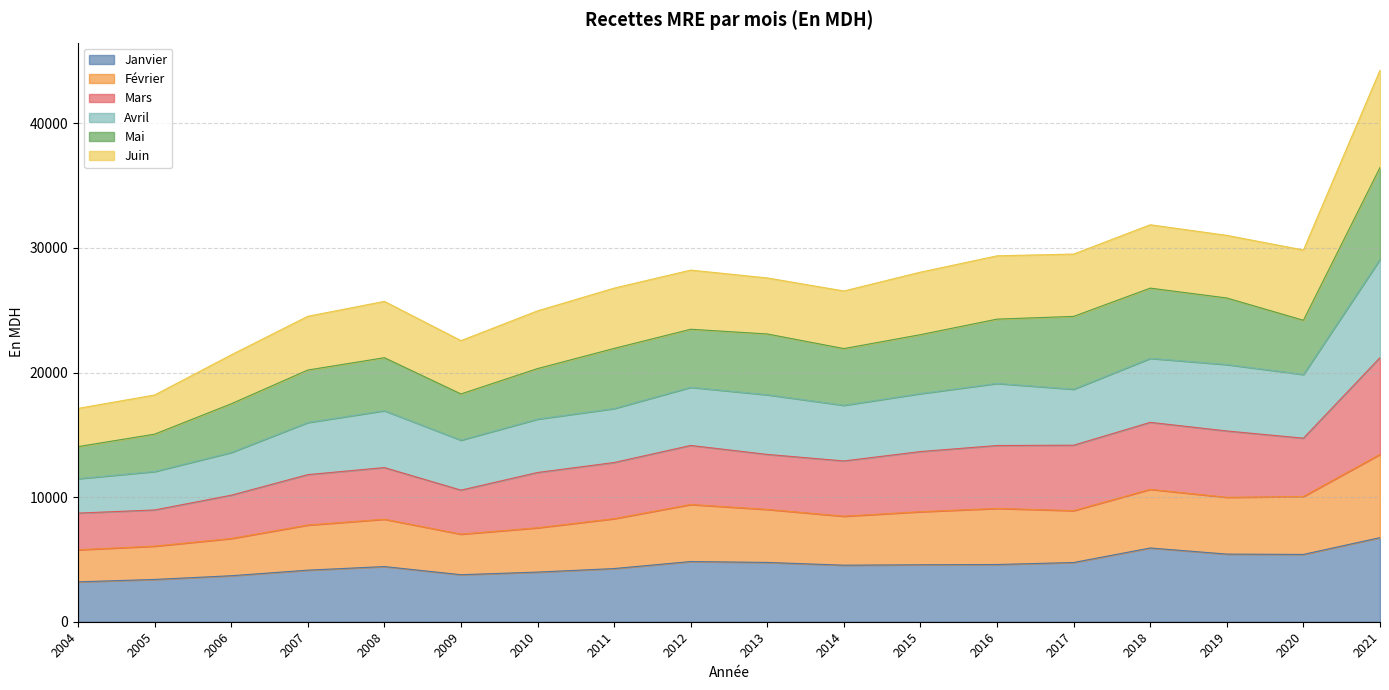

What is the highest value of the Janvier series?

6750.3